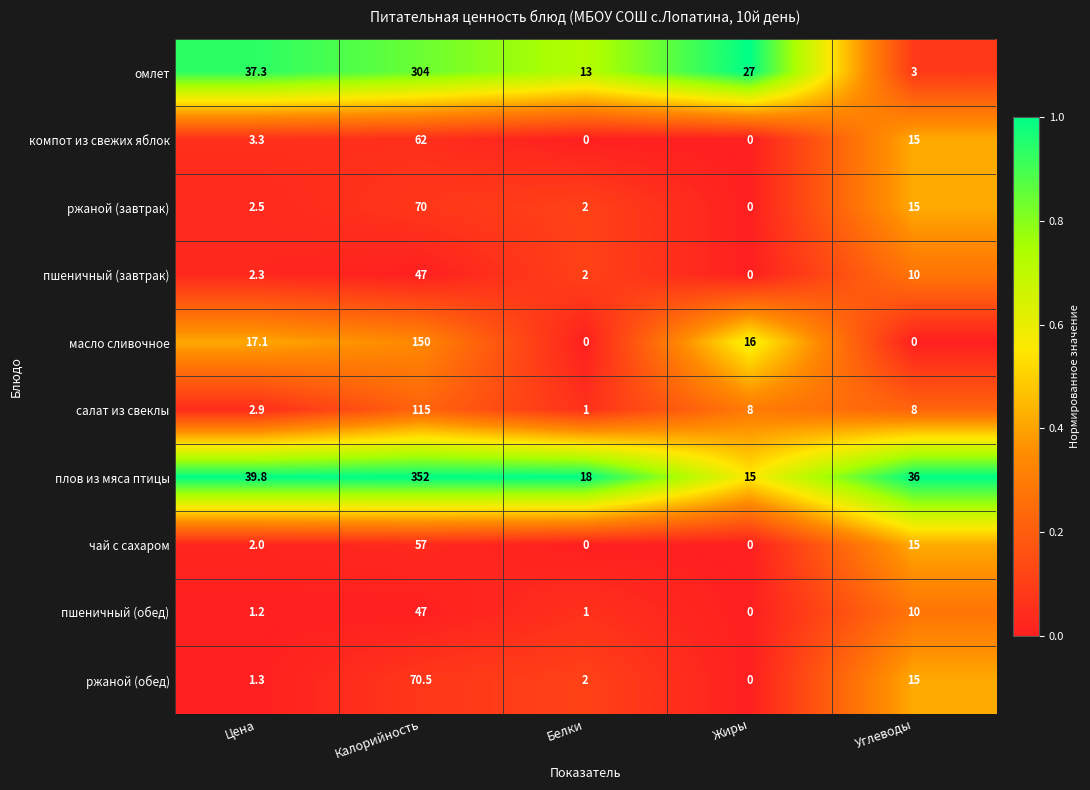

Where is ржаной (завтрак) nearest to the value 35?

Углеводы